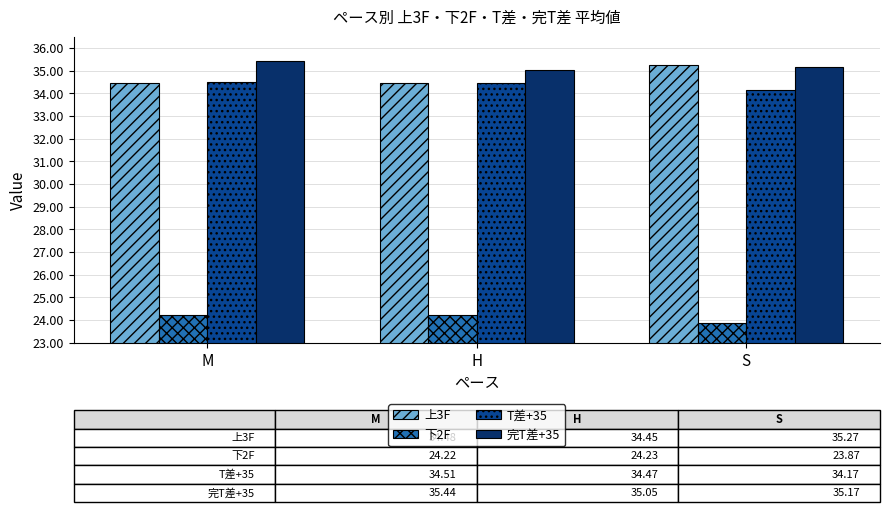

What is the highest value of the 下2F series?

24.2